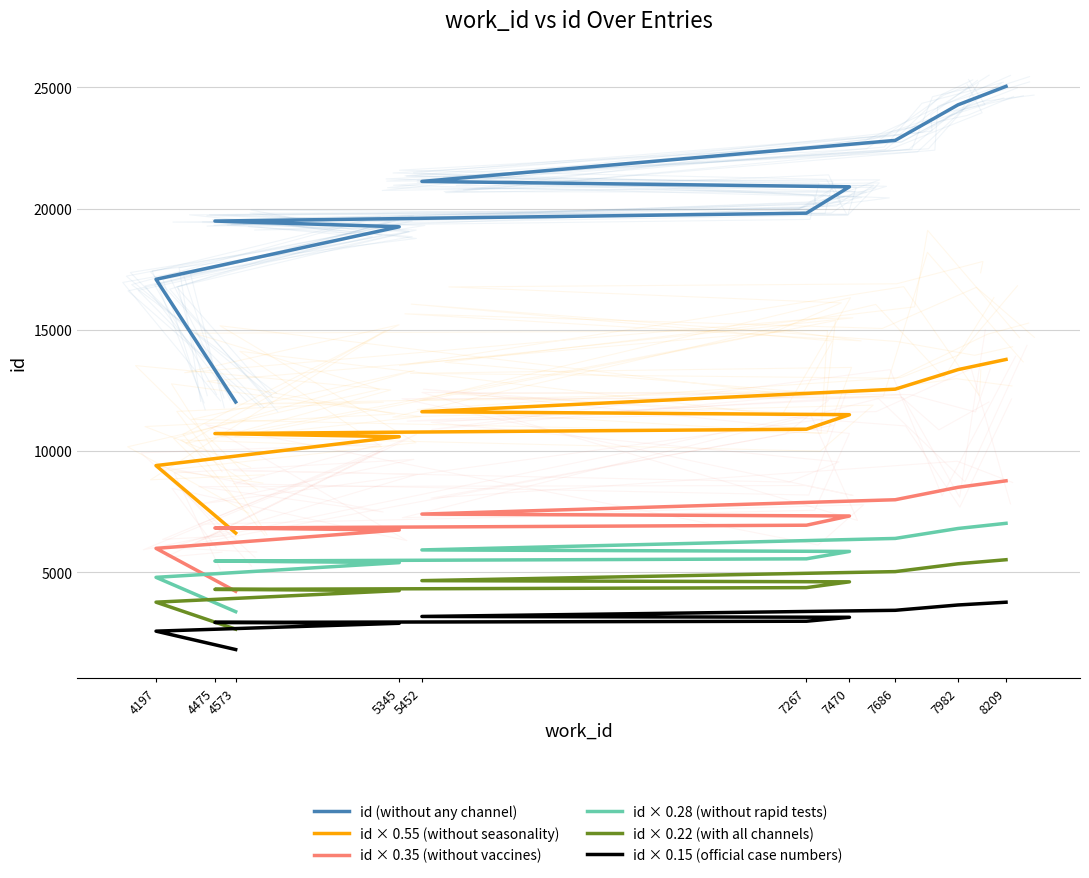

At which label does id (without any channel) reach its peak?

8209